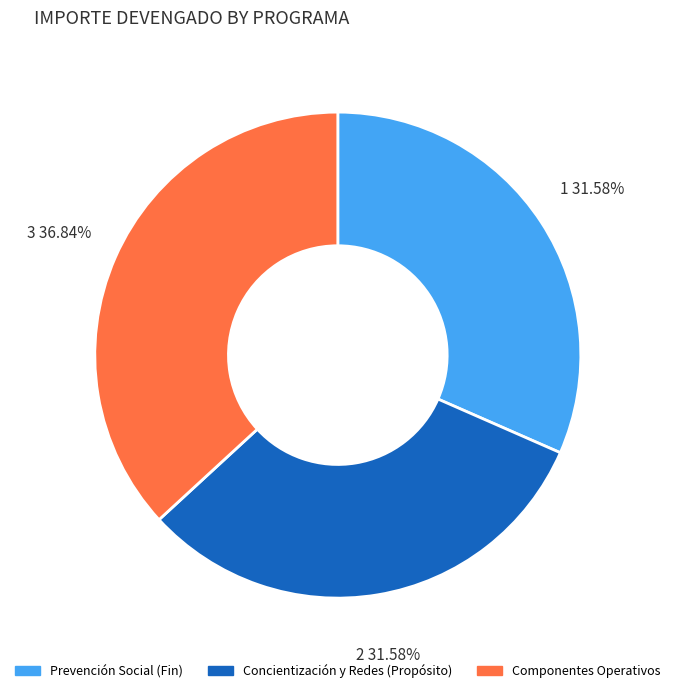

Is there any slice that represents more than half of the pie?

No